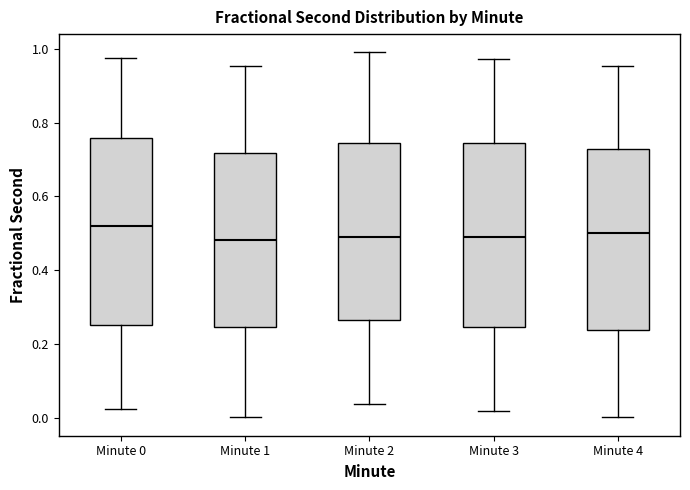

Reading left to right, transcribe this box plot: for each box, give where its median line is, the range the box spans, and where its two whiskers end, as read against the y-axis. The values are not printed on the chart, so give them approximately, as read against the axis.

Minute 0: median 0.52, box 0.26 to 0.76, whiskers 0.02 to 0.98
Minute 1: median 0.48, box 0.24 to 0.72, whiskers 0.00 to 0.96
Minute 2: median 0.50, box 0.26 to 0.74, whiskers 0.04 to 1.00
Minute 3: median 0.50, box 0.24 to 0.74, whiskers 0.02 to 0.98
Minute 4: median 0.50, box 0.24 to 0.72, whiskers 0.00 to 0.96